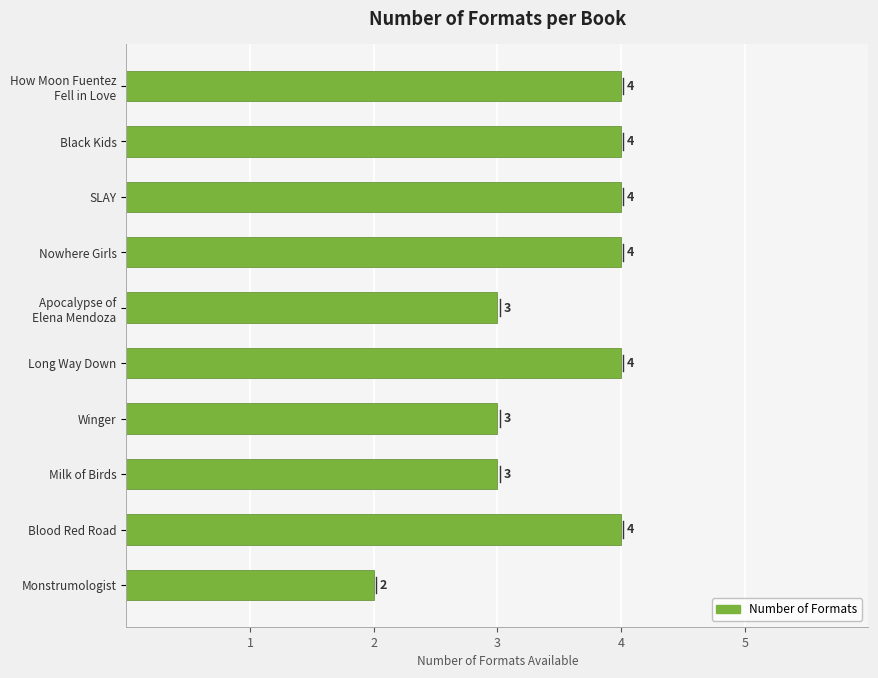

What is the ratio of the value at Winger to the value at Milk of Birds?

1.0